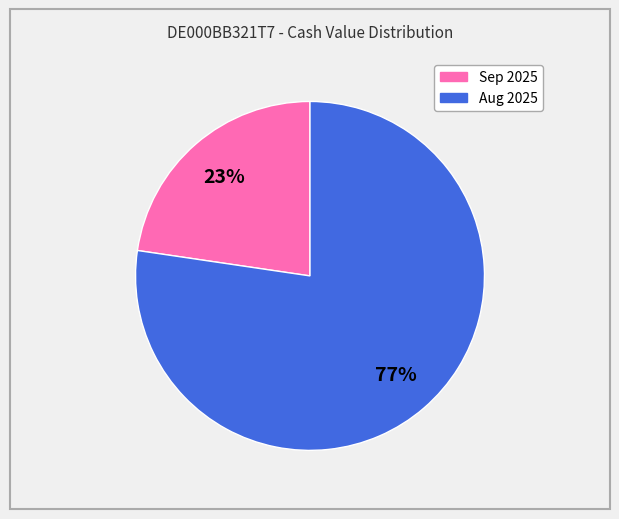

How many slices are in this pie chart?

2